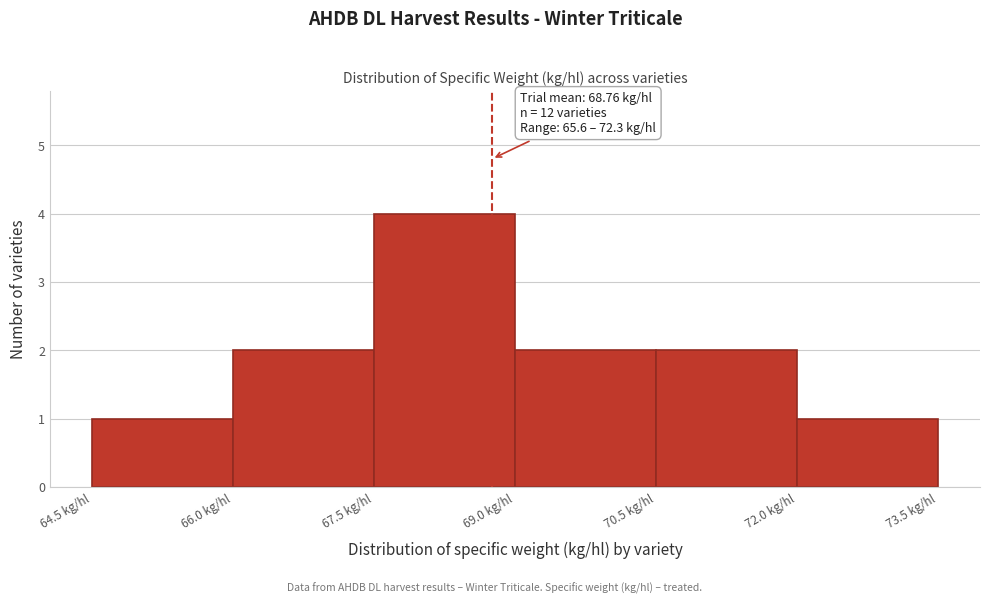

Which range on the x-axis has the tallest bar?

67.5 to 69.0